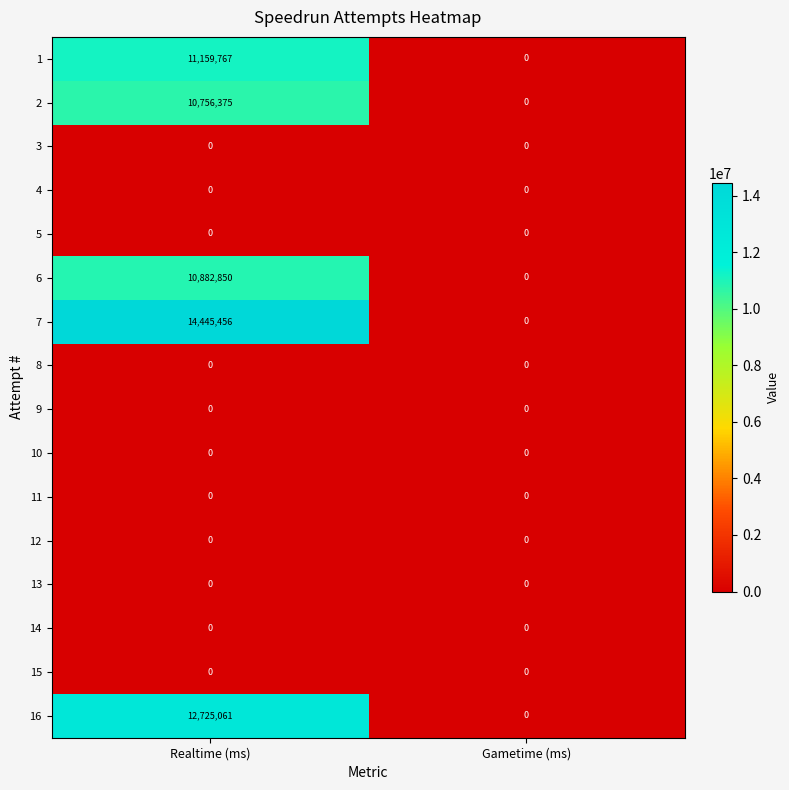

True or false: 1 has a value of 0 at Gametime (ms).

True